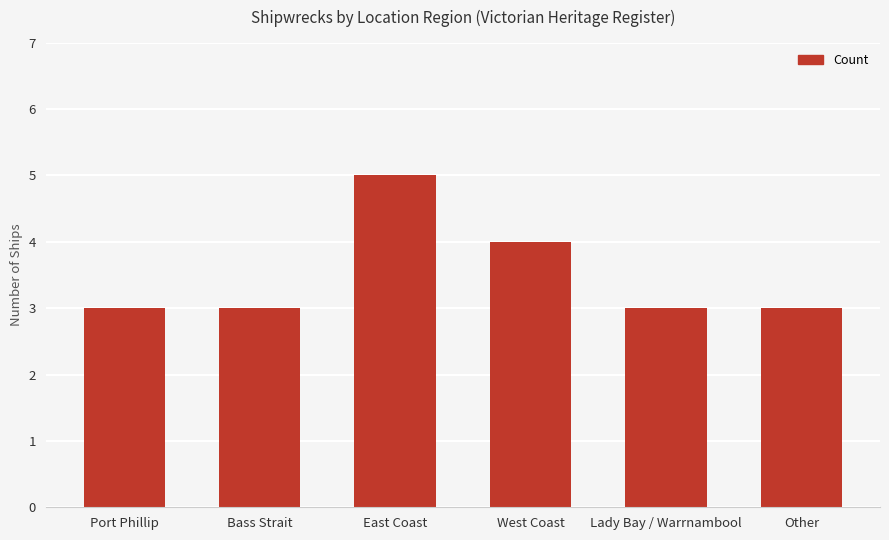

At which label is the value closest to 4?

West Coast